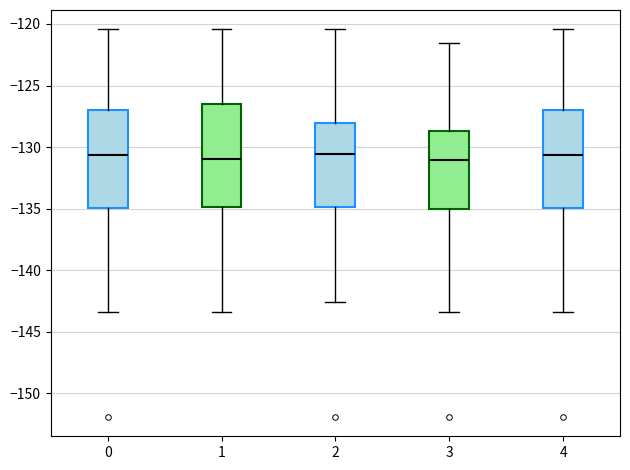

Reading left to right, read every box against the y-axis: the position of its median line, the range the box covers, and the ends of its whiskers. The values are not printed on the chart, so give them approximately, as read against the axis.

0: median -130.5, box -135.0 to -127.0, whiskers -143.5 to -120.5
1: median -131.0, box -135.0 to -126.5, whiskers -143.5 to -120.5
2: median -130.5, box -135.0 to -128.0, whiskers -142.5 to -120.5
3: median -131.0, box -135.0 to -128.5, whiskers -143.5 to -121.5
4: median -130.5, box -135.0 to -127.0, whiskers -143.5 to -120.5